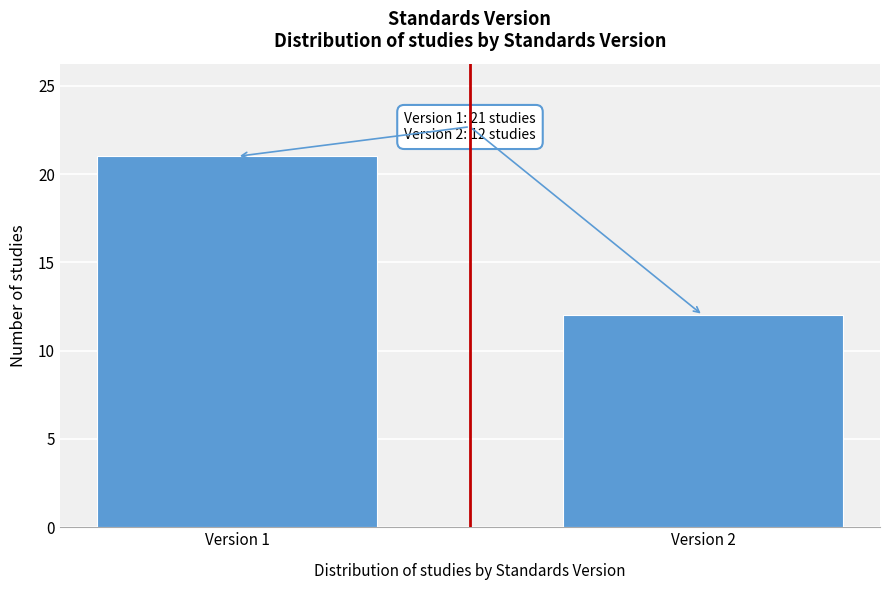

Reading left to right, extract all data points from this chart.

21	12